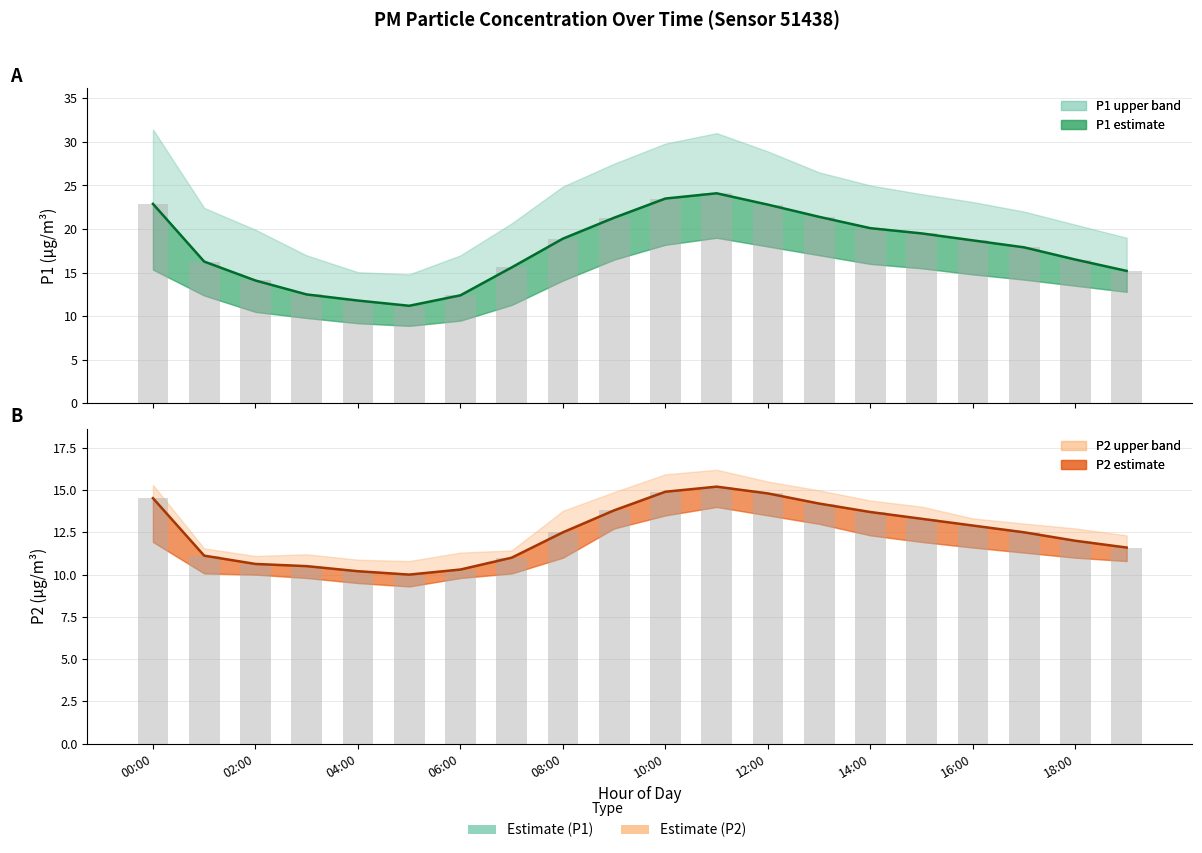

How many groups of bars are there?

20